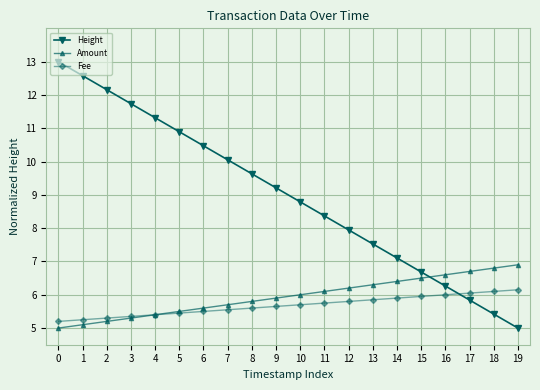

Where do Fee and Height first cross each other?

16 and 17